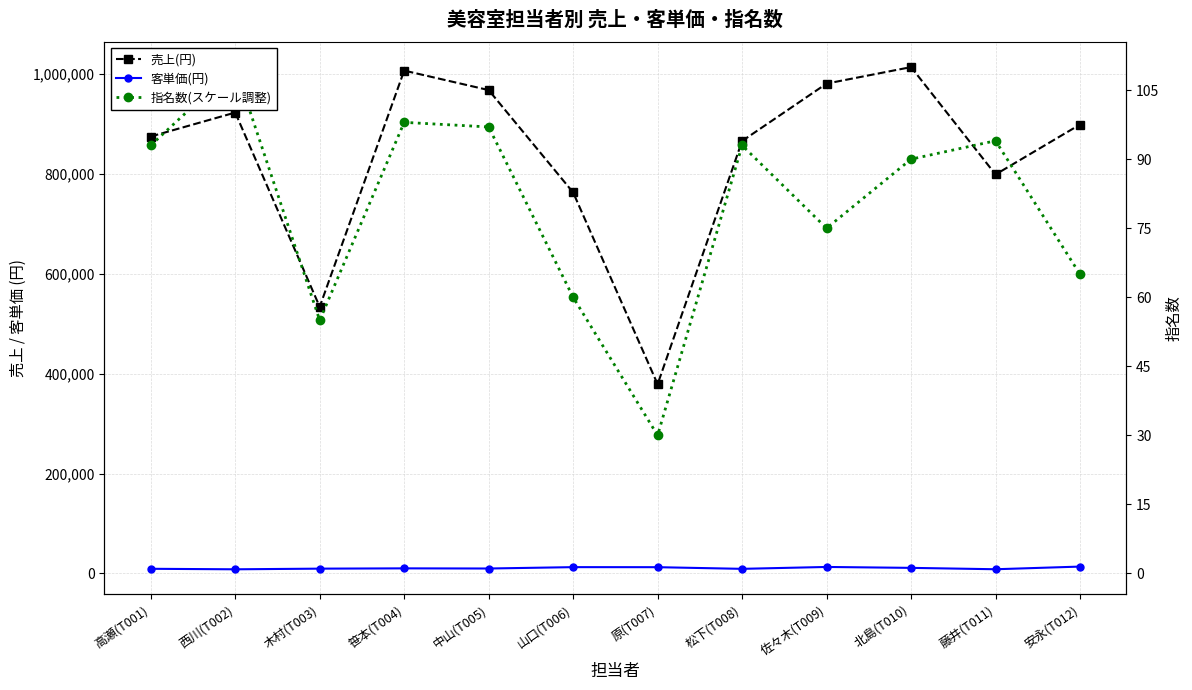

The 指名数(スケール調整) series shows 527028.5 at 中山(T005). True or false?

False